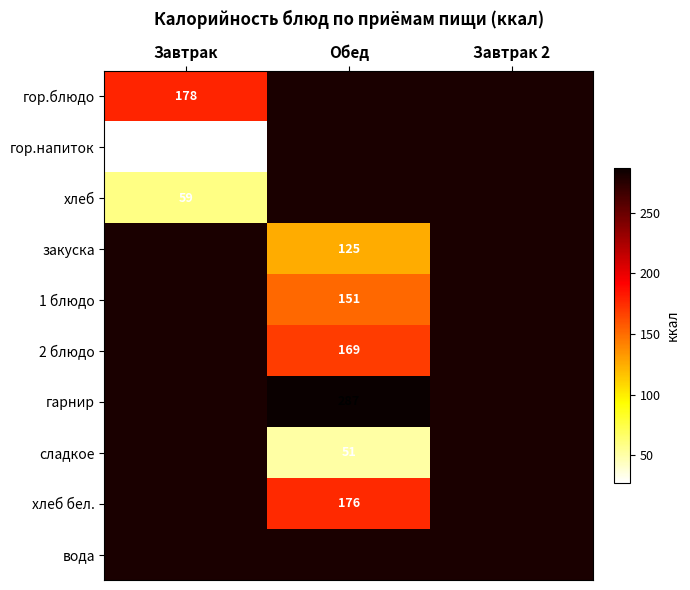

The закуска series shows 86 at Обед. True or false?

False